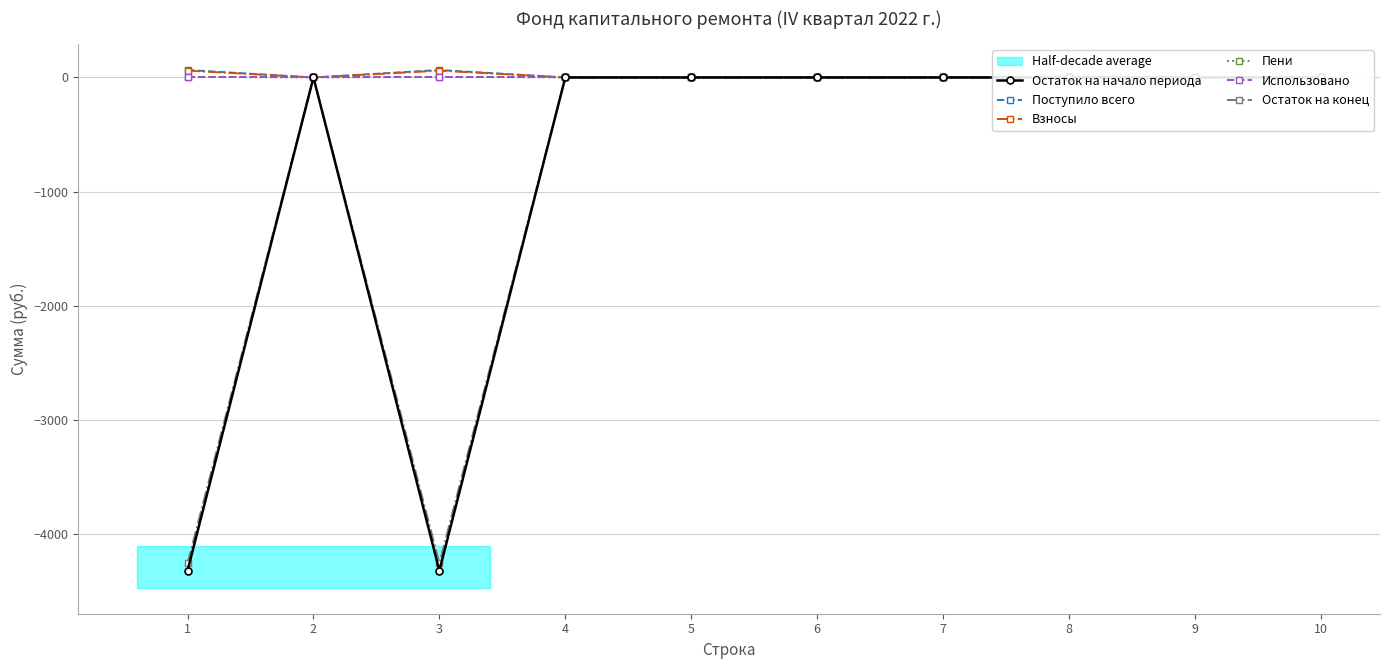

Is the value of Поступило всего at 5 greater than the value of Взносы at 10?

No